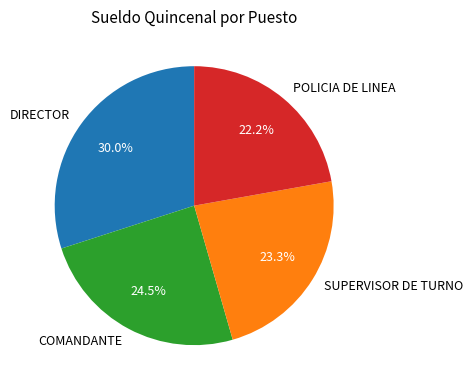

What is the smallest slice in the pie chart?

POLICIA DE LINEA